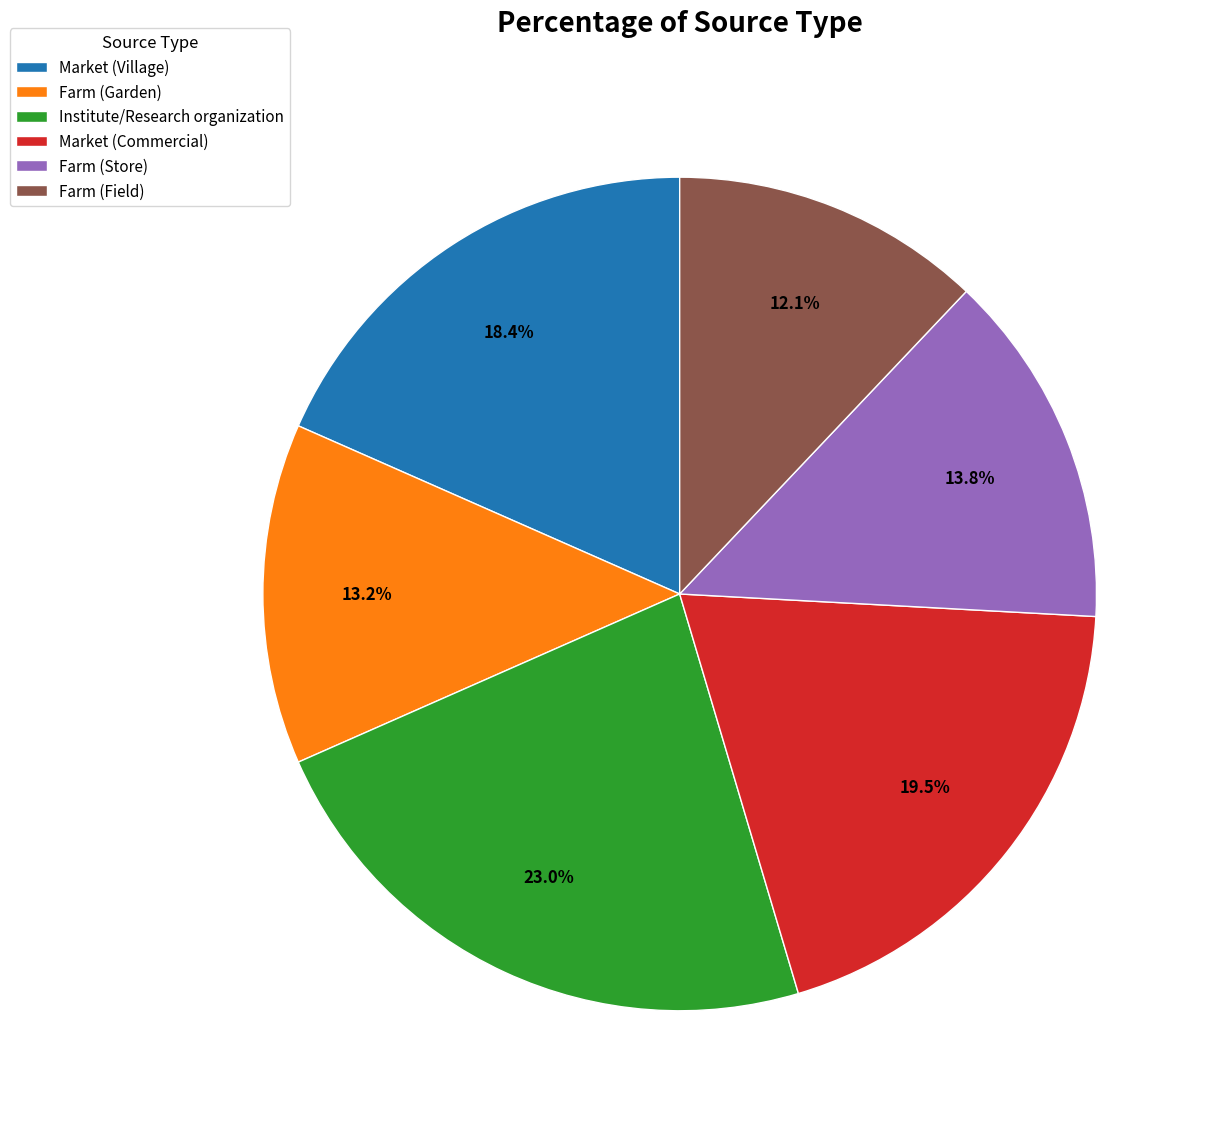

Between Farm (Field) and Farm (Garden), which is larger?

Farm (Garden)